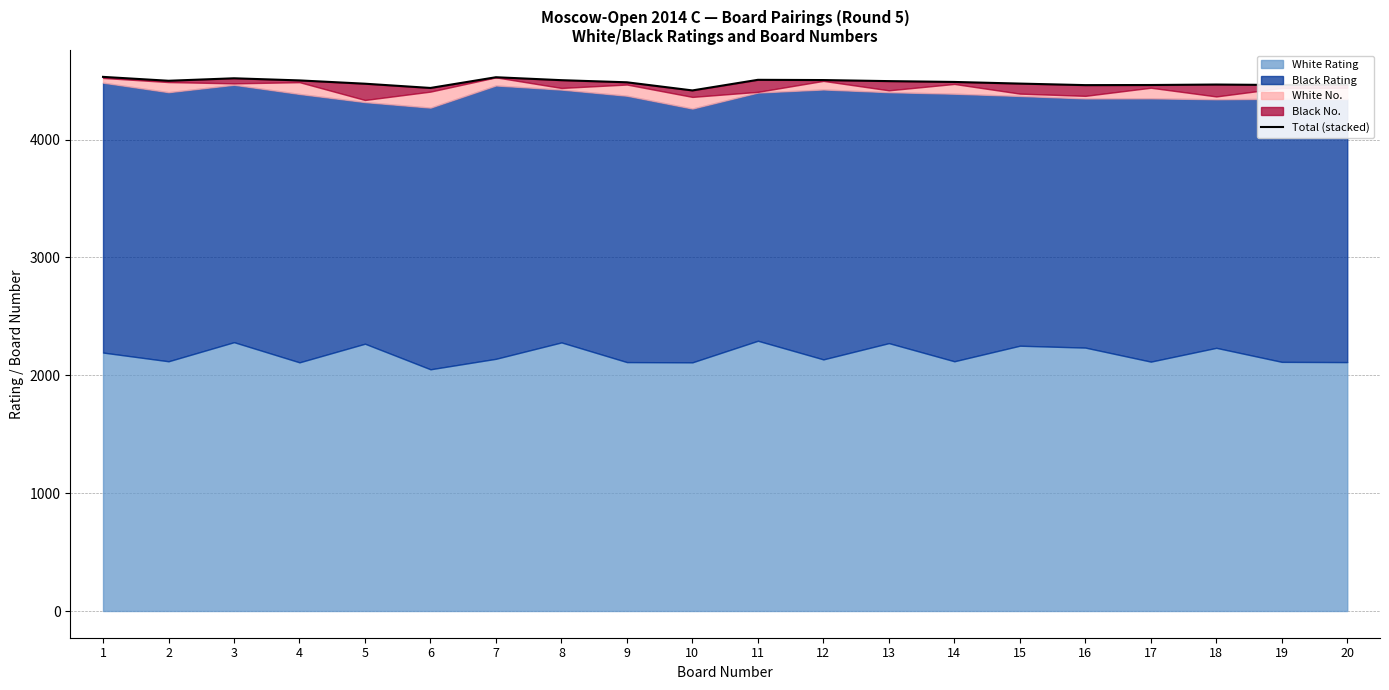

Does the chart have visible grid lines?

Yes